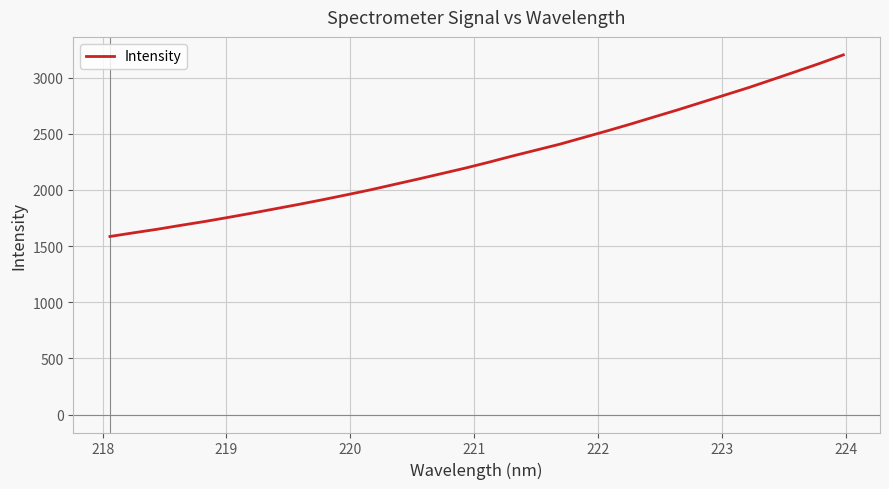

What is the difference between the maximum and minimum values?

1616.8